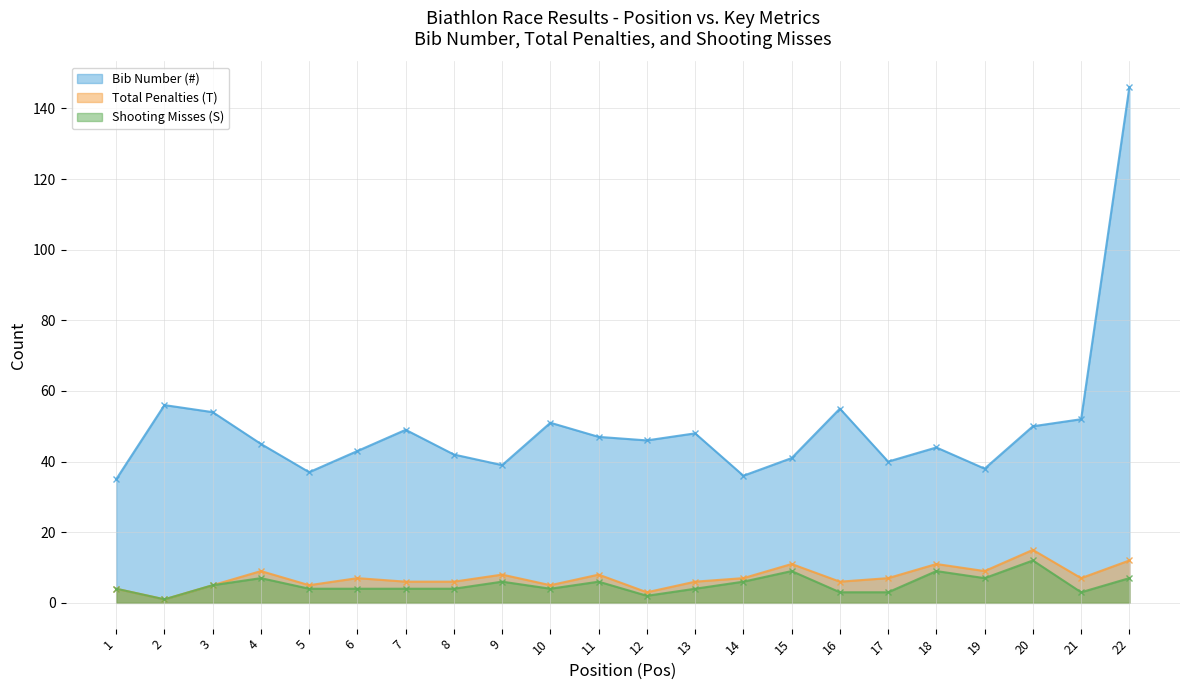

How many categories are shown in the chart?

22